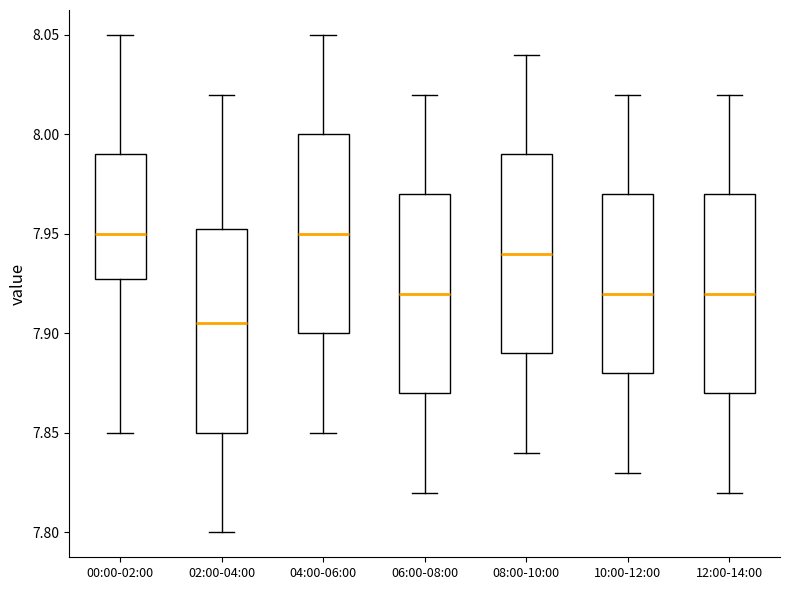

Where is the lower edge of the box for 10:00-12:00 on the y-axis? The values are not printed on the chart, so give them approximately, as read against the axis.

7.880